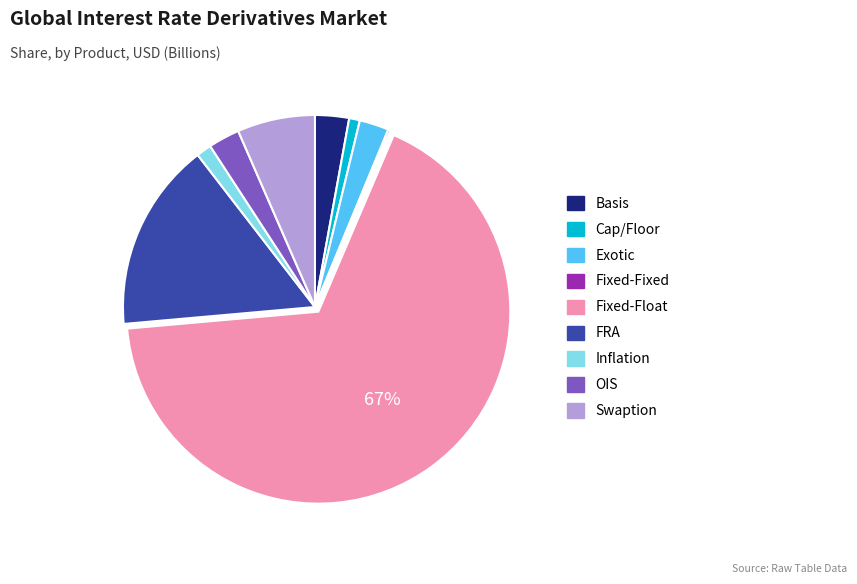

Combined, do Exotic and FRA account for over 50%?

No